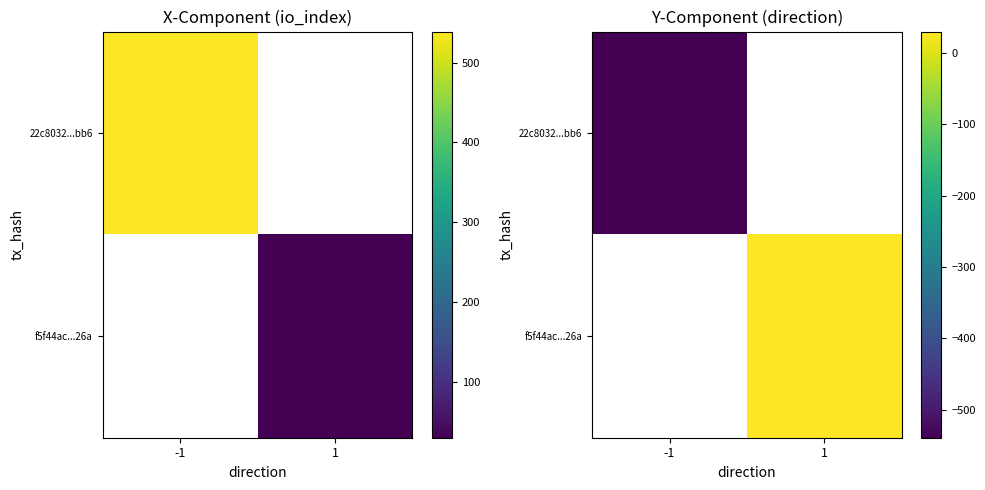

What is the maximum value shown in the chart?

30.0